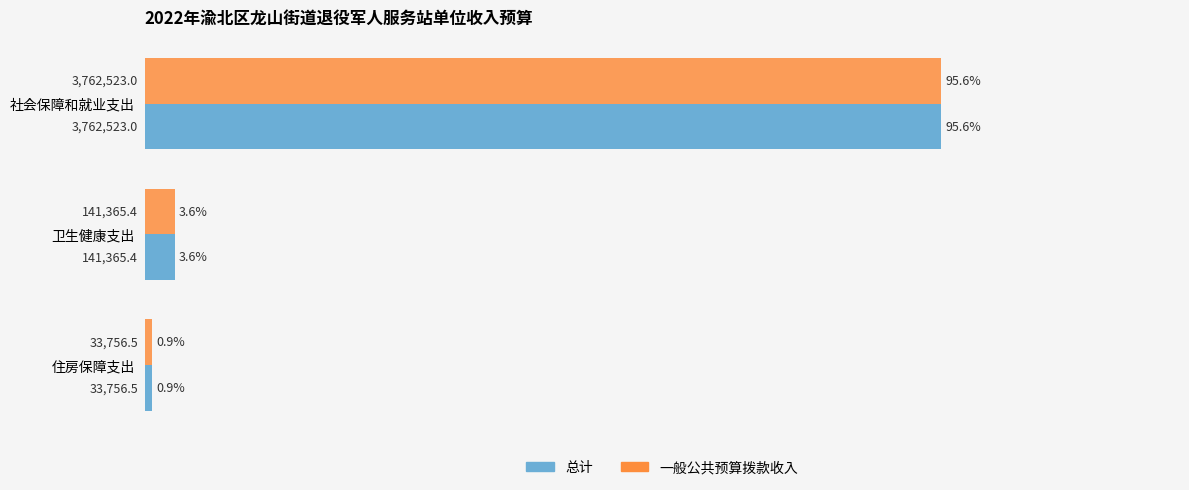

What are all the series names shown in the legend?

总计, 一般公共预算拨款收入